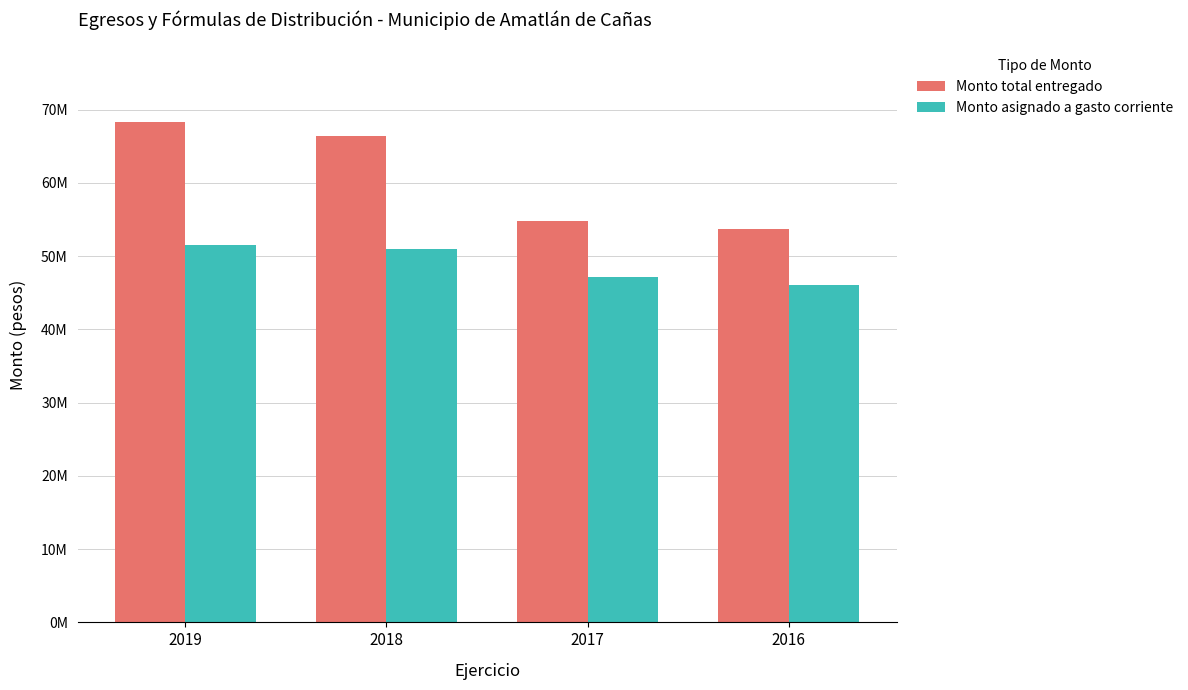

Are the bars horizontal?

No